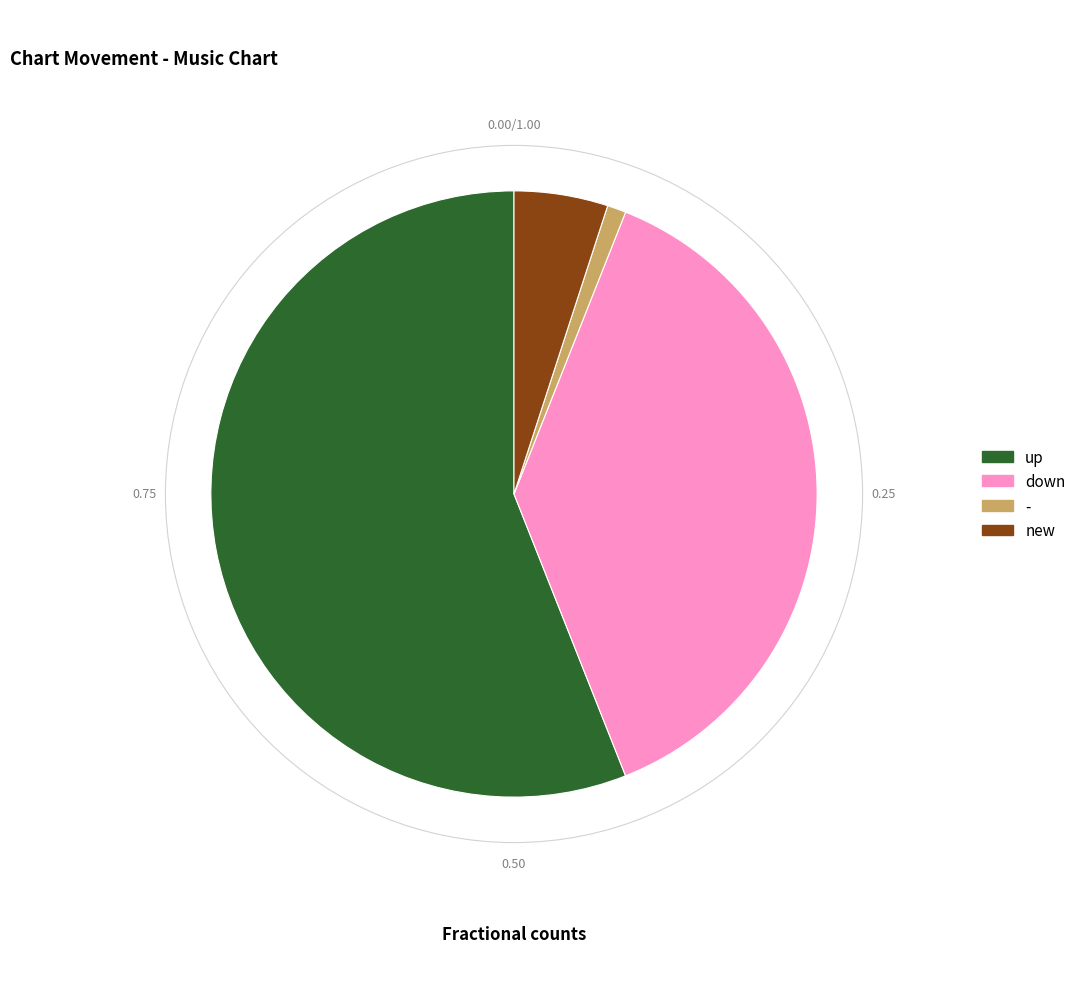

Which slice represents more than half of the pie?

up